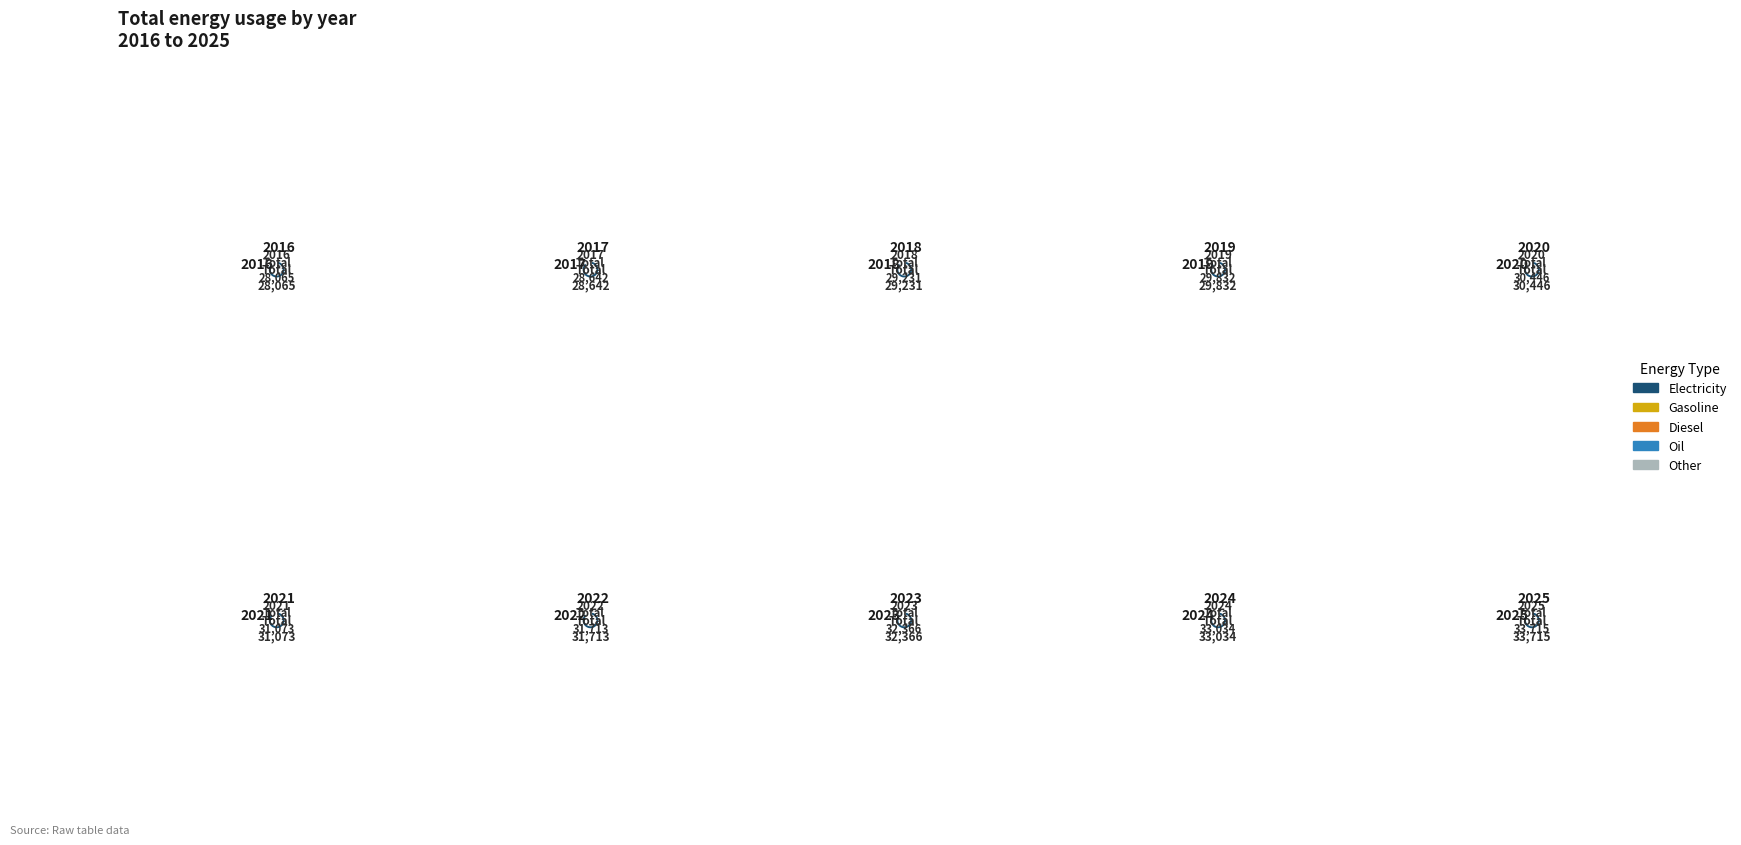

Is there a majority slice in this chart?

No